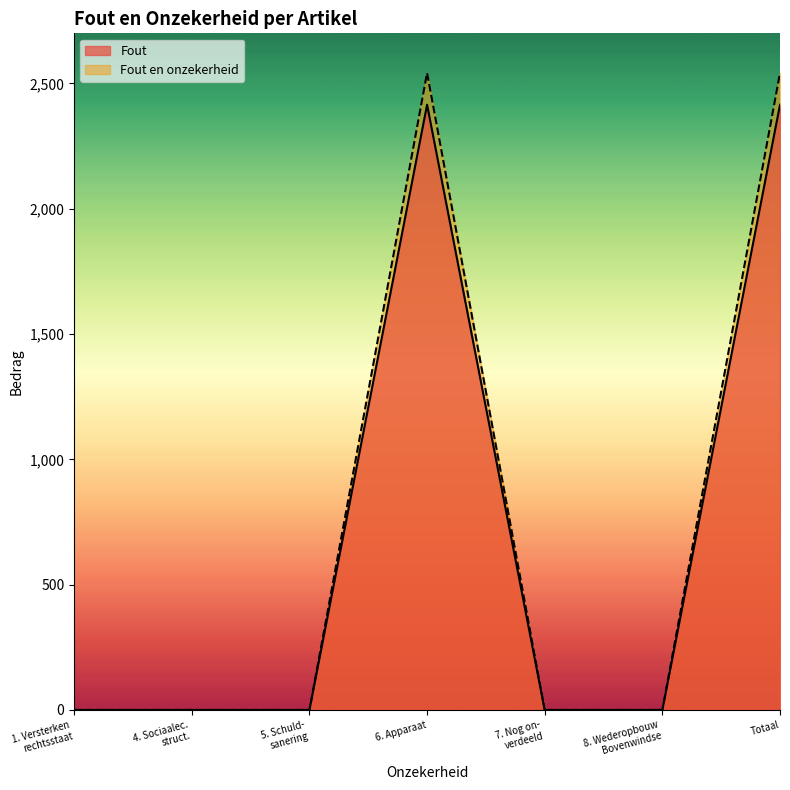

List the series in order of their peak value, lowest first.

Fout, Fout en onzekerheid